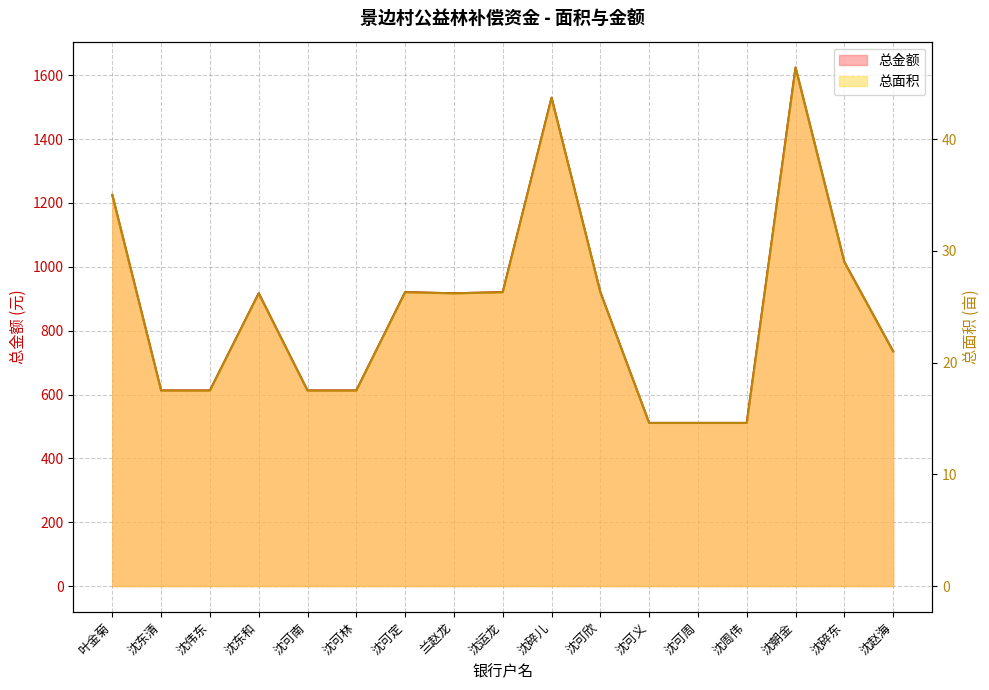

Count the number of categories in the chart.

17